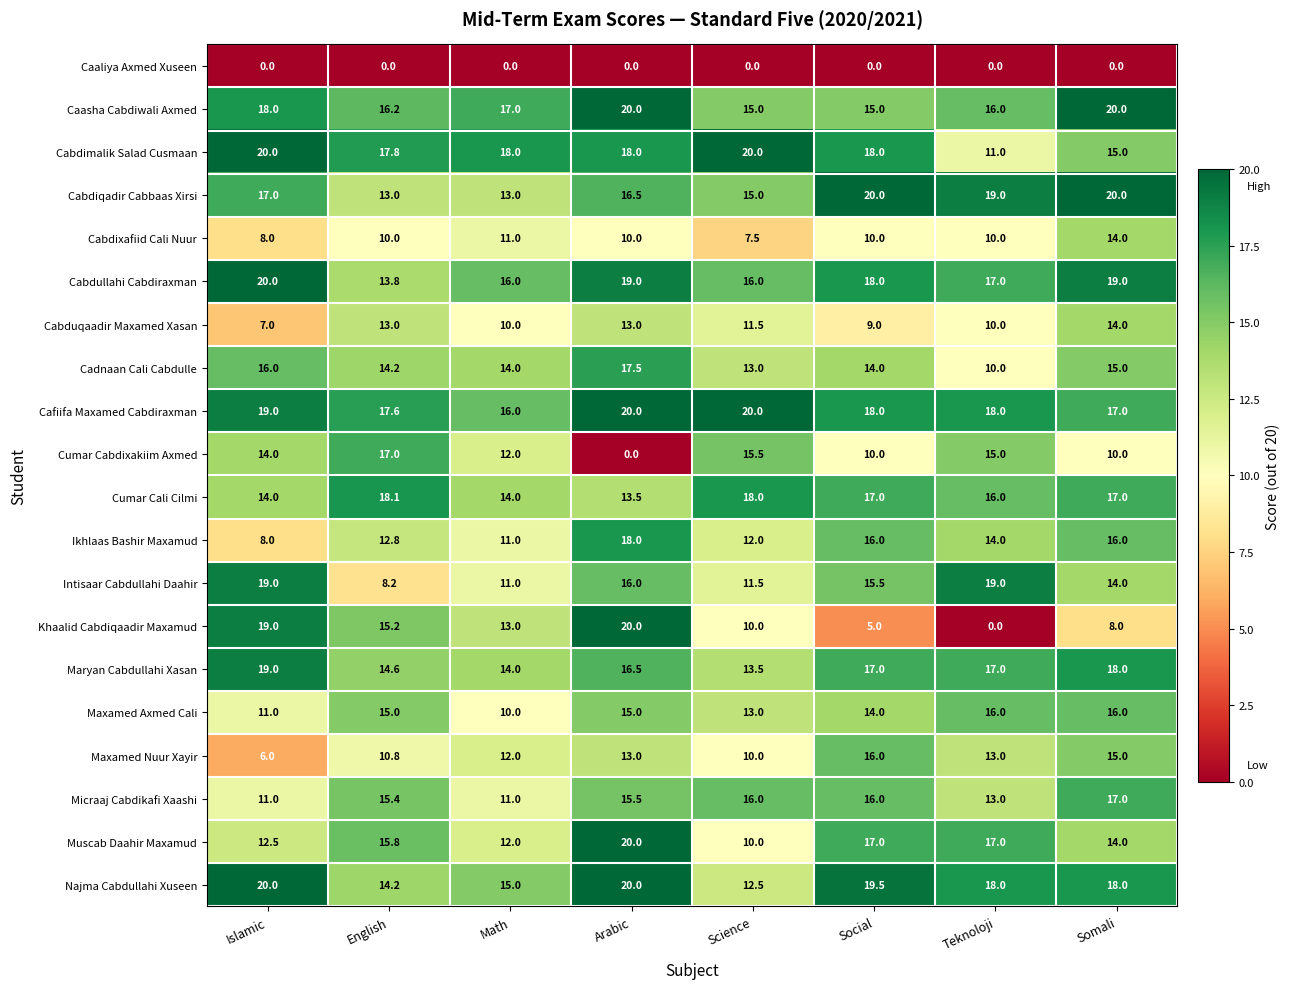

What is the average value of the Cabdixafiid Cali Nuur series?

10.1